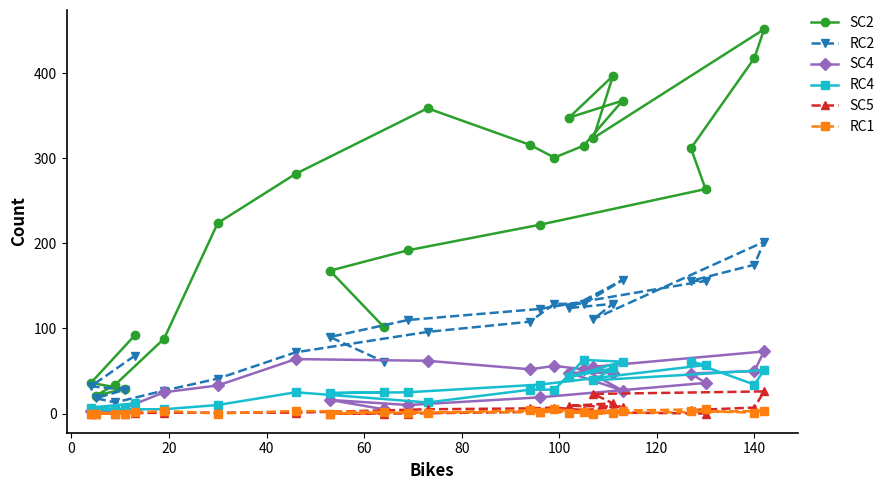

Reading left to right, extract all data points from this chart.

SC2: 92	36	29	21	34	88	224	282	359	316	301	315	368	348	397	324	452	418	312	264	222	192	168	102
RC2: 68	32	28	18	13	27	41	72	96	108	129	129	157	124	129	111	202	175	156	156	123	110	90	61
SC4: 4	3	3	2	2	25	33	64	62	52	56	52	27	48	48	55	73	50	47	36	19	10	16	5
RC4: 12	7	5	4	5	5	10	25	13	28	28	63	61	43	53	39	51	34	61	57	34	25	24	25
SC5: 1	0	0	0	0	1	1	1	5	6	7	4	8	9	12	23	26	7	4	0	2	0	0	0
RC1: 2	0	0	0	0	3	0	3	1	4	5	2	3	1	1	0	3	1	3	5	2	1	0	2